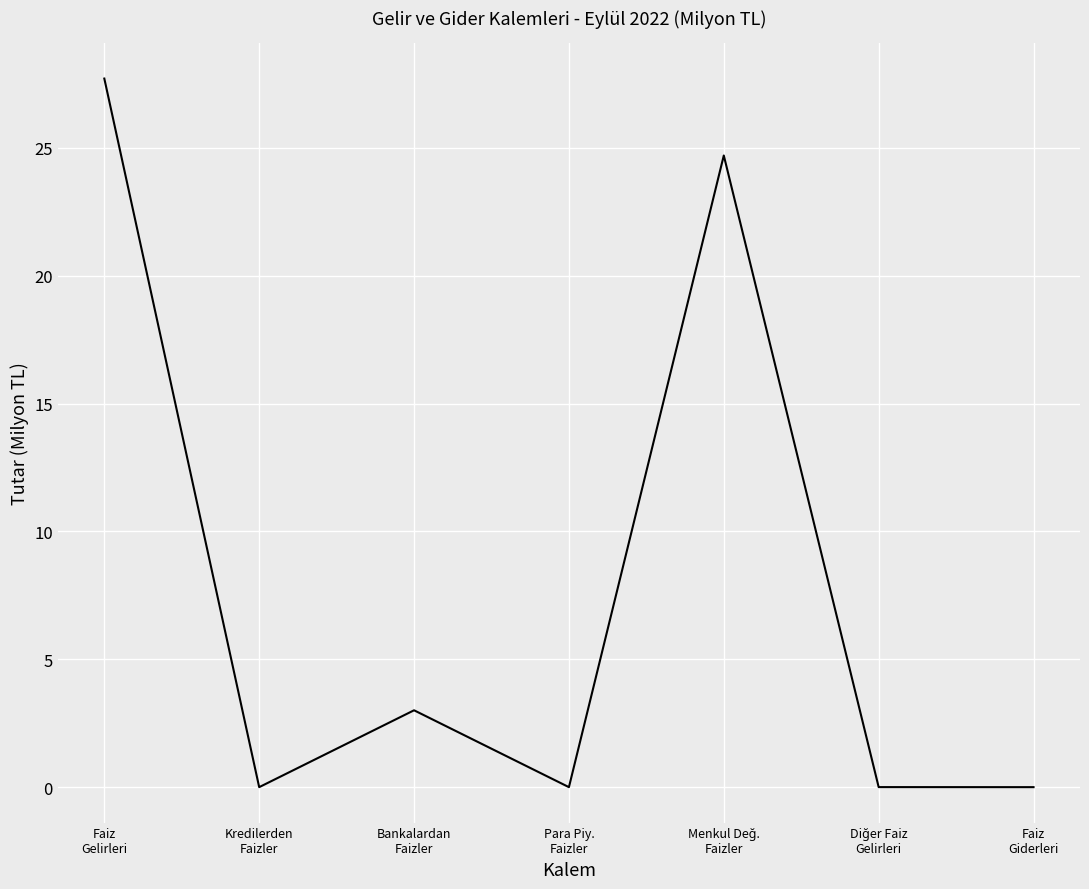

What is the difference between the maximum and second lowest values?

27.7